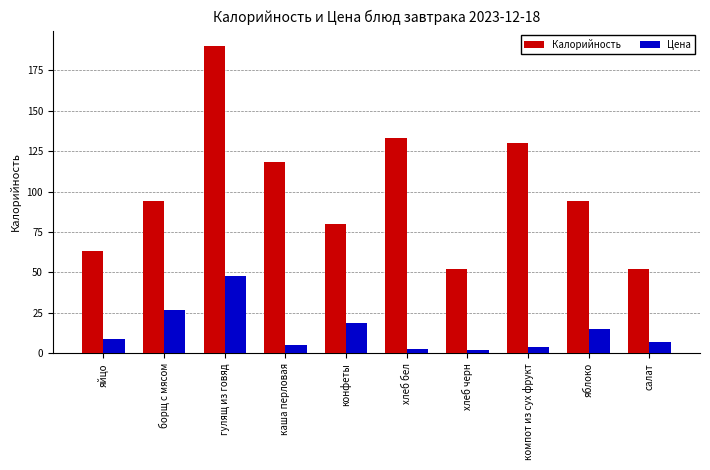

How many values in the Цена series are below 9?

5